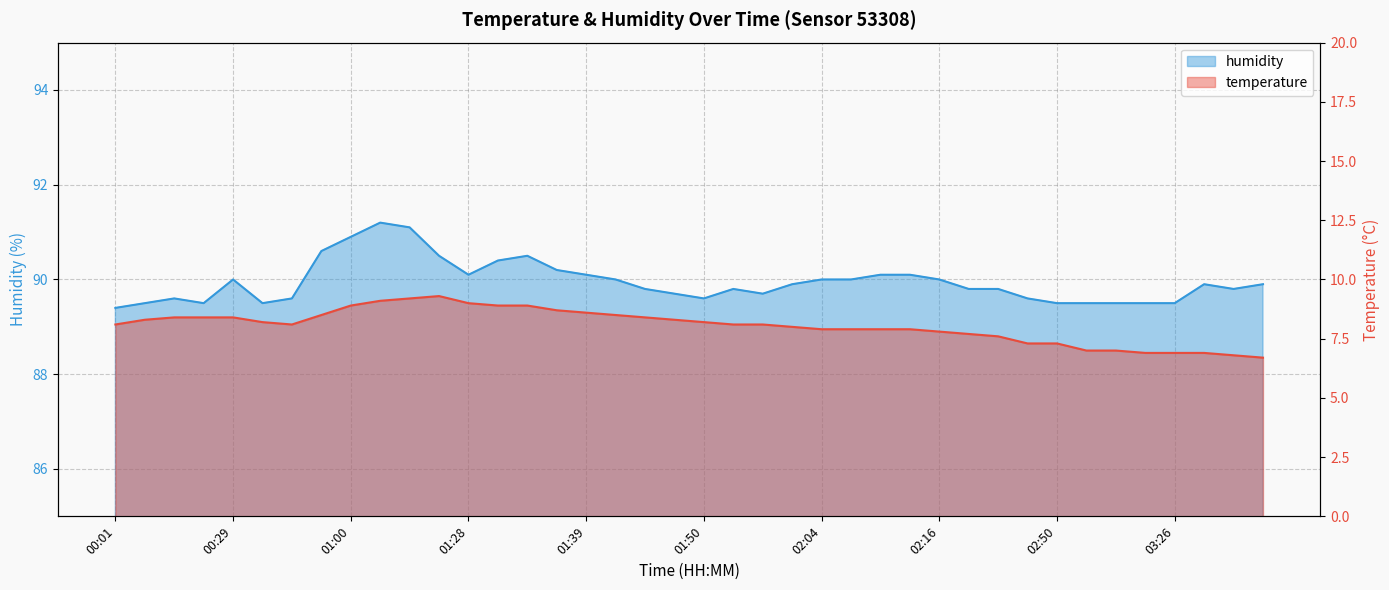

At which label is temperature closest to 8?

01:59